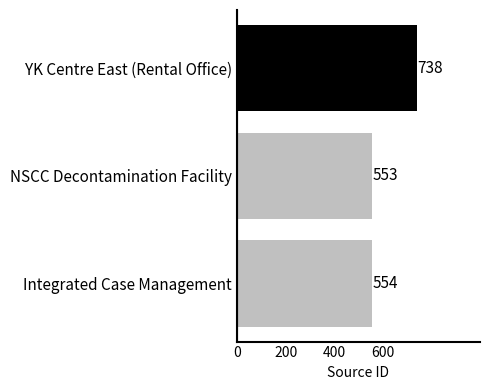

The chart shows a value of 553 at NSCC Decontamination Facility. True or false?

True